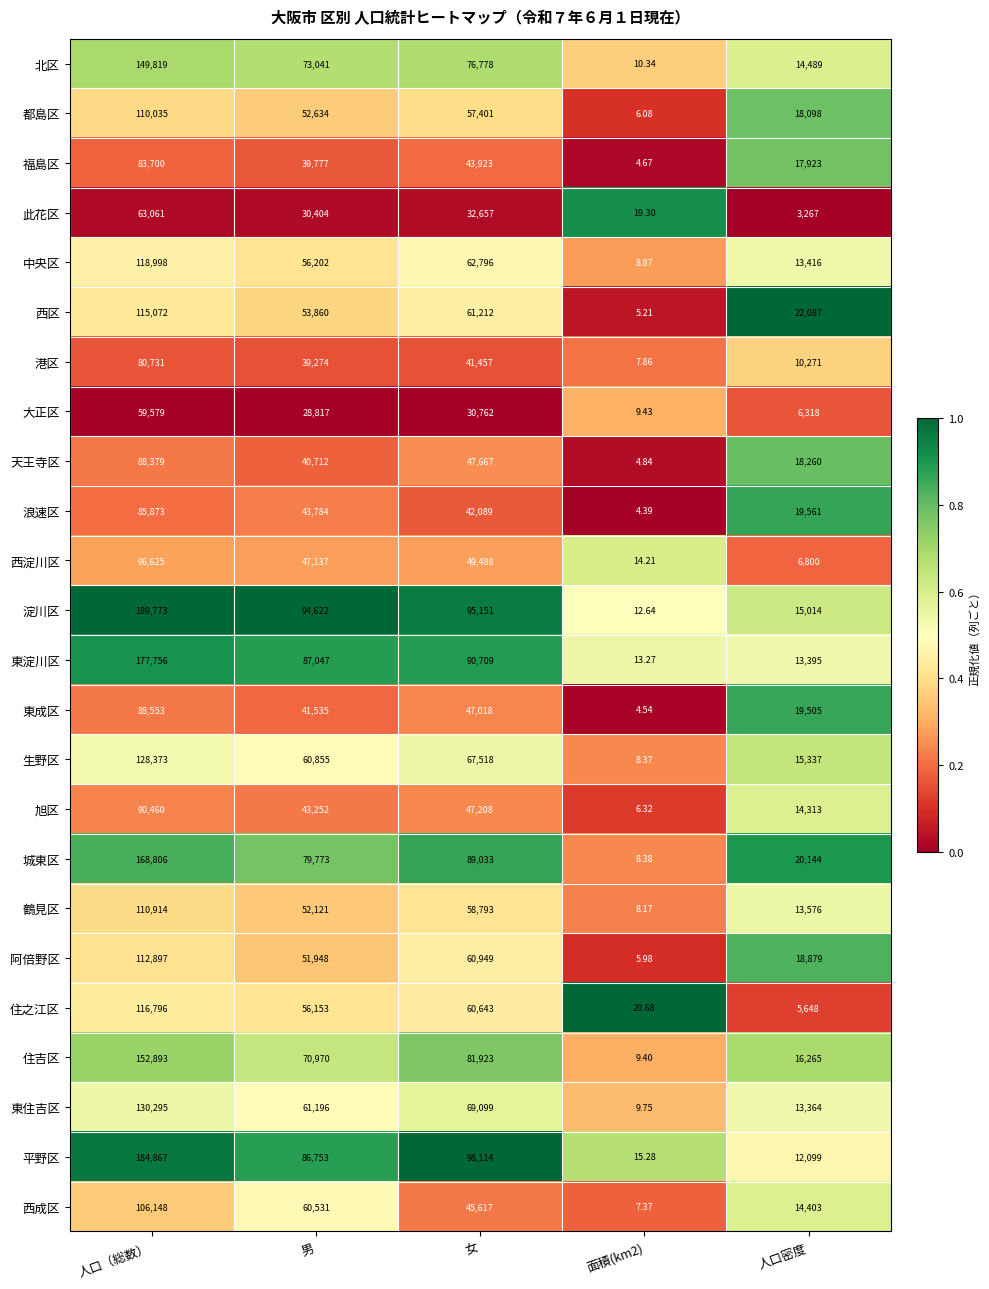

Which series has the largest range (max minus min)?

淀川区